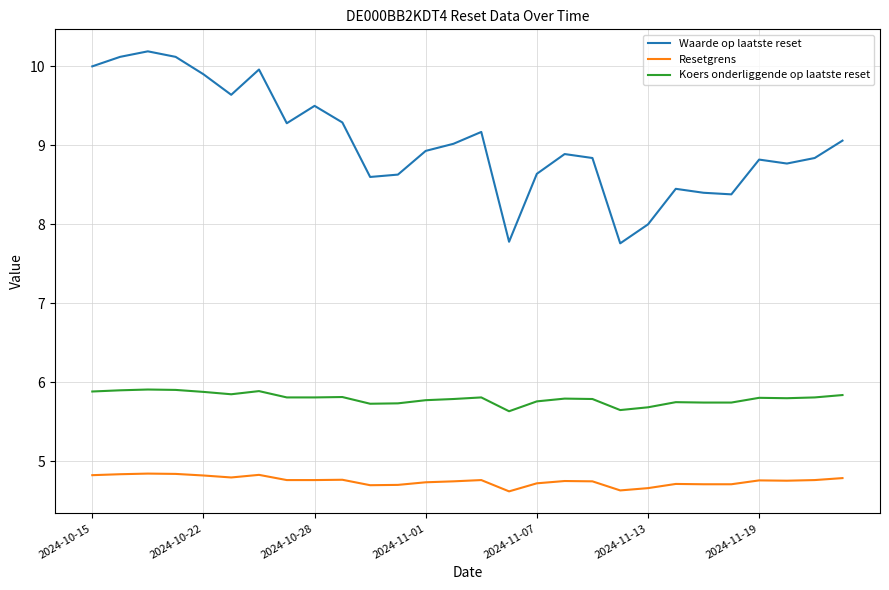

What is the maximum value shown in the chart?

10.2